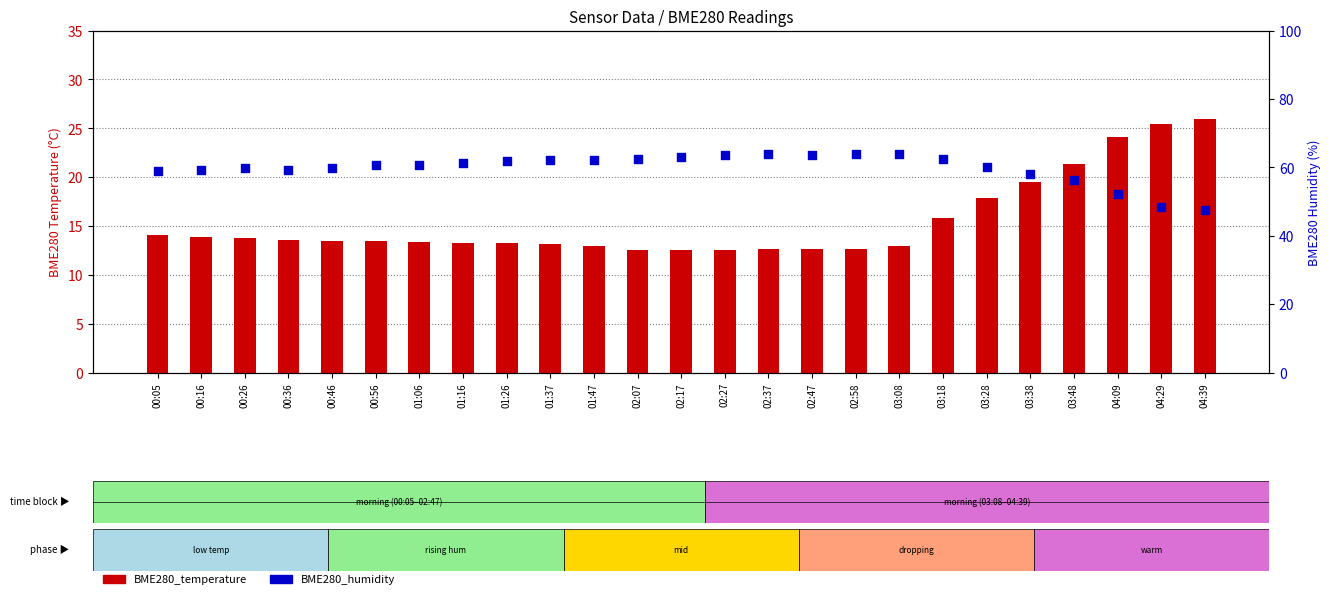

Which series reaches the maximum Y coordinate?

BME280_humidity